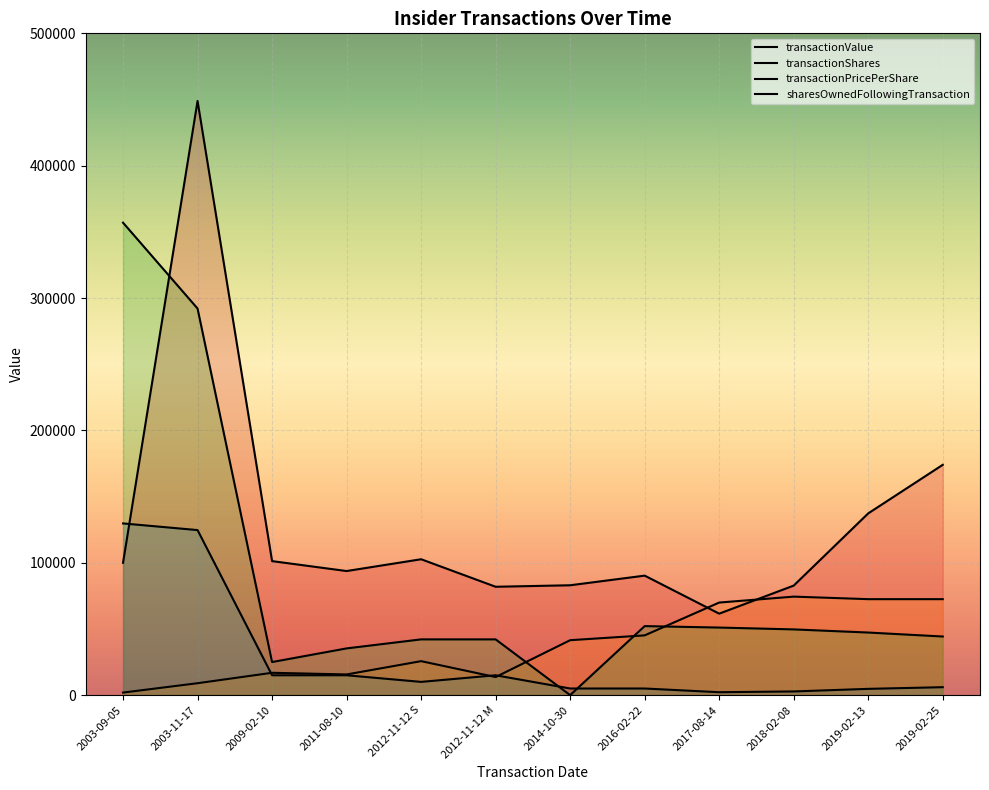

Where do sharesOwnedFollowingTransaction and transactionPricePerShare first cross each other?

2012-11-12 M and 2014-10-30